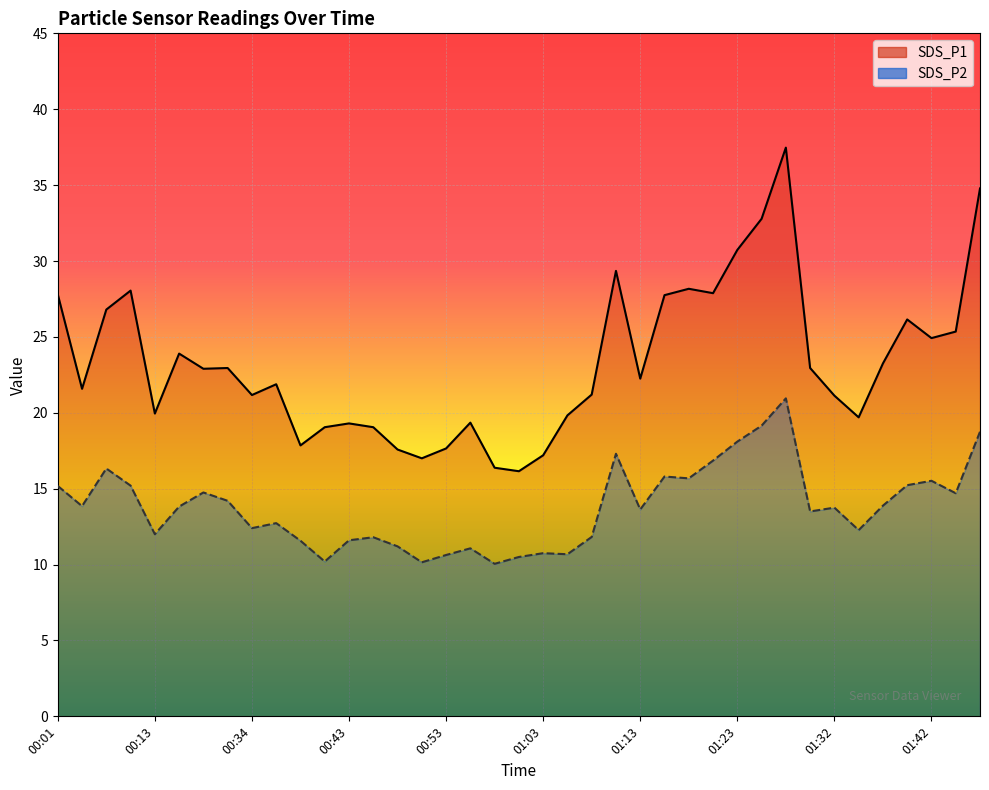

Reading left to right, transcribe all the data shown in this chart.

SDS_P1: 27.8	21.6	26.8	28.1	19.9	23.9	22.9	22.9	21.2	21.9	17.9	19.1	19.3	19.1	17.6	17.0	17.6	19.4	16.4	16.1	17.2	19.8	21.2	29.4	22.2	27.8	28.2	27.9	30.7	32.8	37.5	22.9	21.1	19.7	23.2	26.1	24.9	25.4	34.8
SDS_P2: 15.2	13.8	16.3	15.2	12.0	13.8	14.8	14.2	12.4	12.7	11.6	10.2	11.6	11.8	11.2	10.2	10.6	11.1	10.1	10.5	10.8	10.7	11.8	17.3	13.6	15.8	15.7	16.9	18.1	19.1	20.9	13.5	13.8	12.3	13.9	15.2	15.5	14.7	18.8